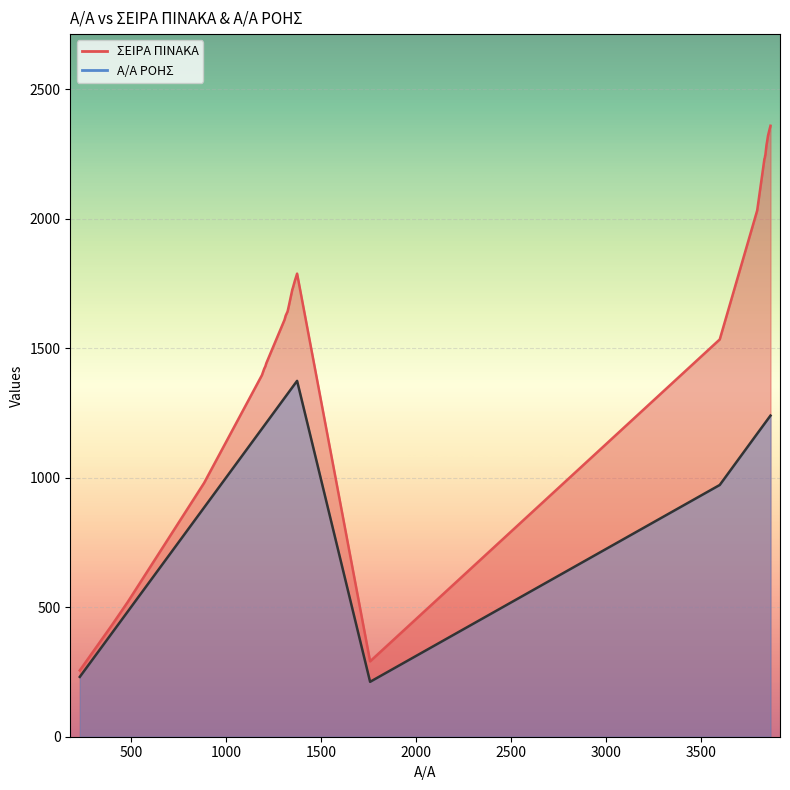

At which label does Α/Α ΡΟΗΣ reach its minimum?

1758